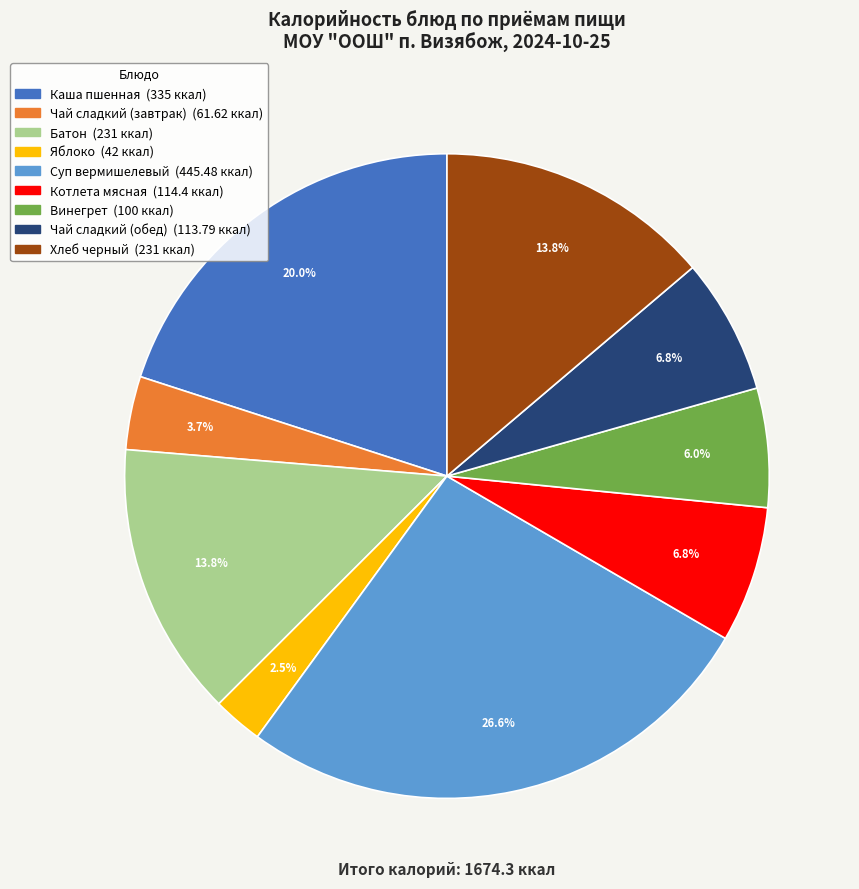

Which category has the smallest portion of the pie?

Яблоко